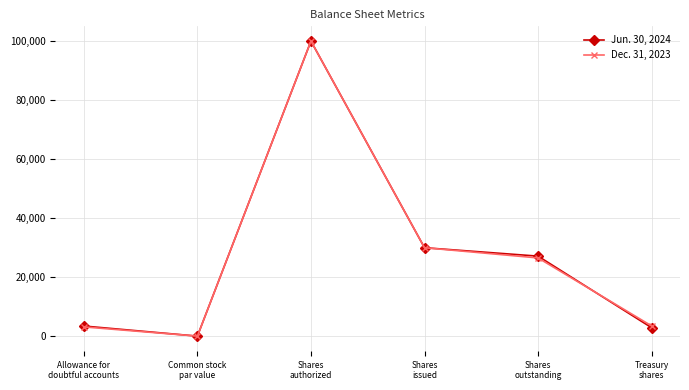

List the series in order of their overall mean, lowest first.

Dec. 31, 2023, Jun. 30, 2024